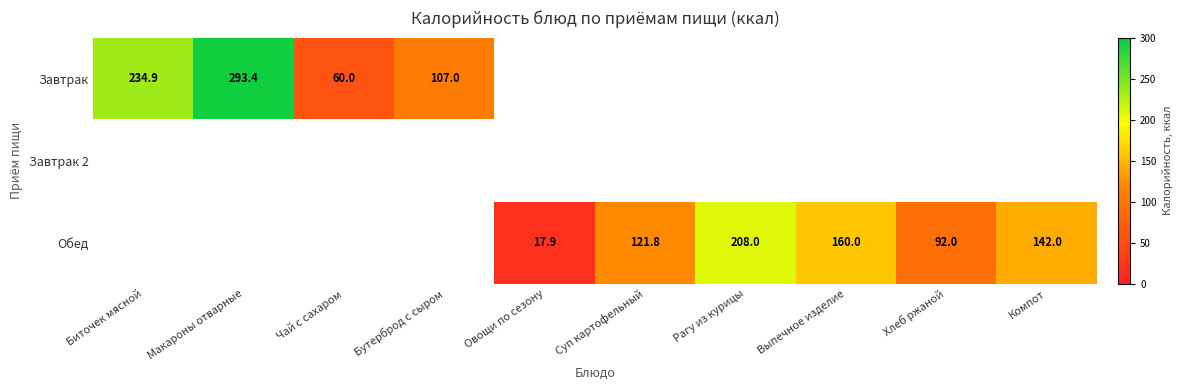

The value of Завтрак at Макароны отварные is 293.4. True or false?

True